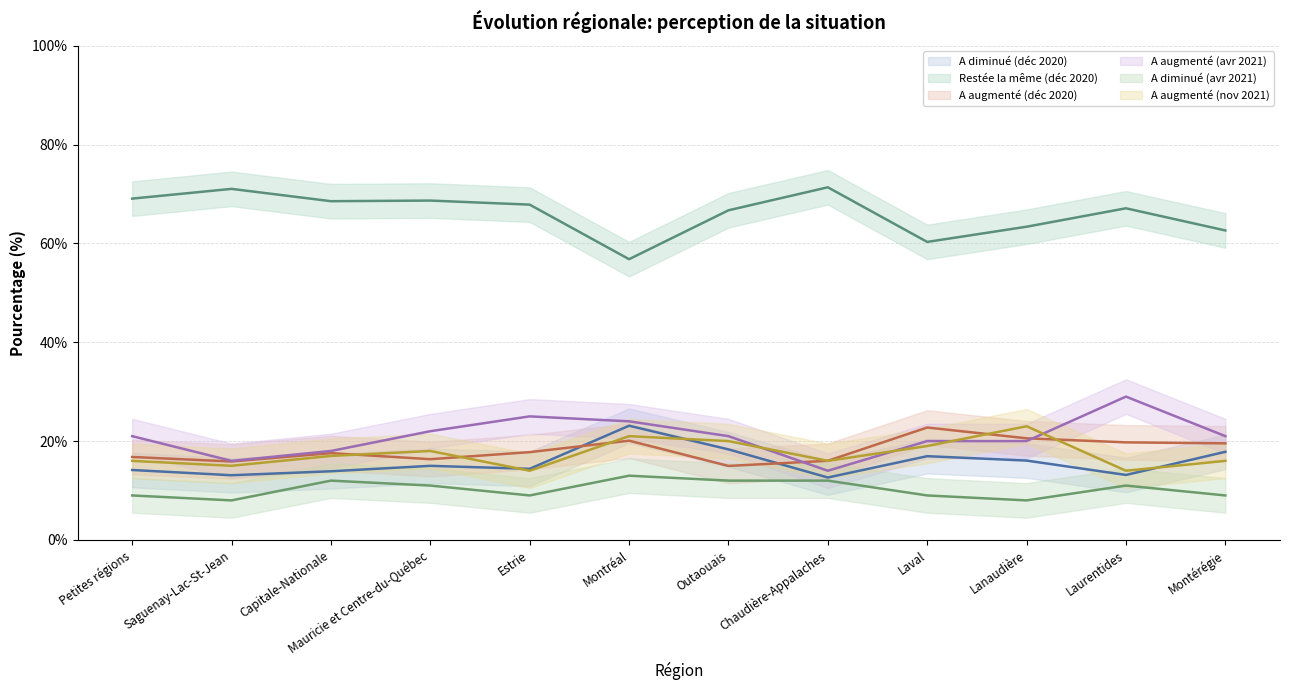

Is the value of A augmenté (avr 2021) at Montérégie greater than the value of Restée la même (déc 2020) at Capitale-Nationale?

No